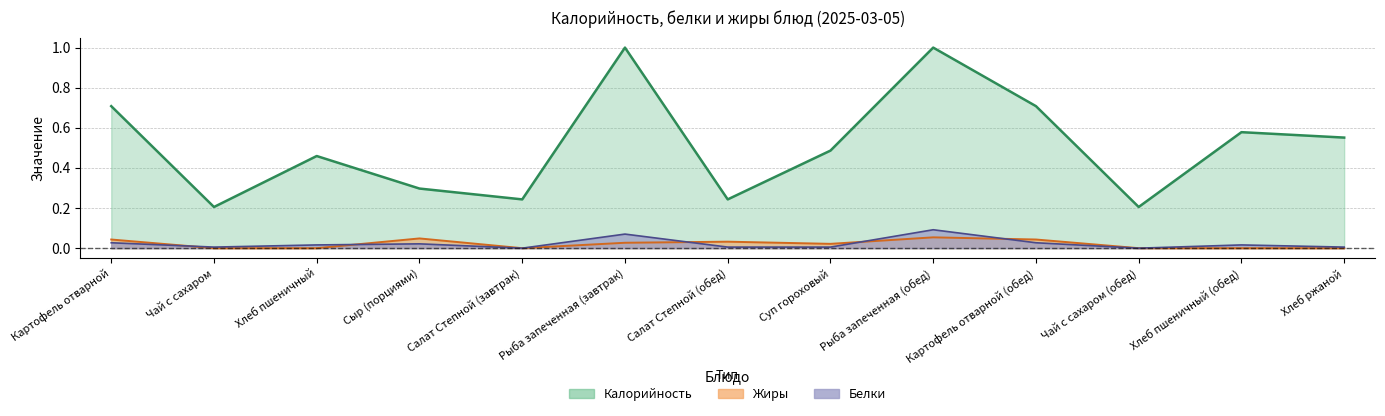

Rank the categories by Жиры value from lowest to highest.

Чай с сахаром, Хлеб пшеничный, Салат Степной (завтрак), Чай с сахаром (обед), Хлеб пшеничный (обед), Хлеб ржаной, Суп гороховый, Рыба запеченная (завтрак), Салат Степной (обед), Картофель отварной, Картофель отварной (обед), Сыр (порциями), Рыба запеченная (обед)